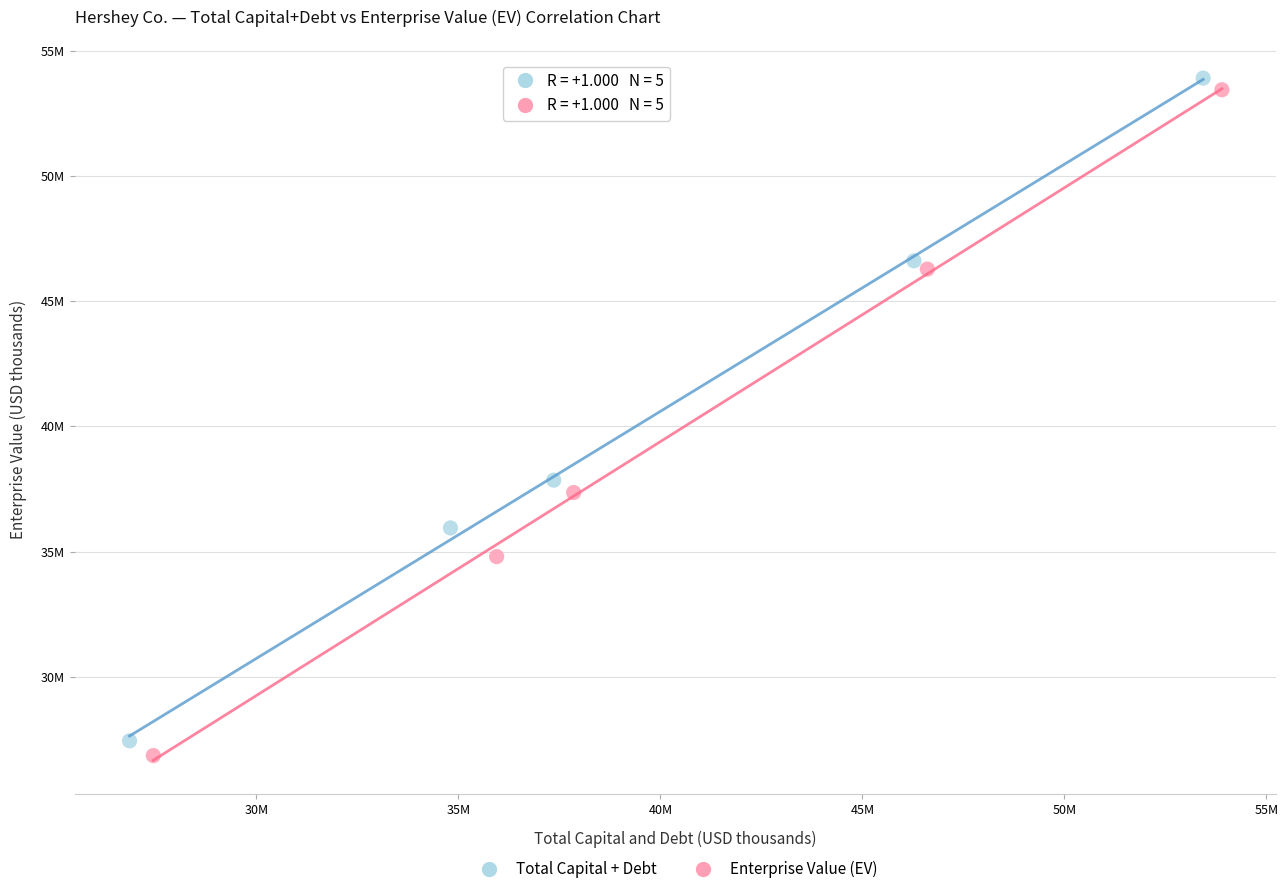

Which series reaches the minimum Y coordinate?

Enterprise Value (EV)